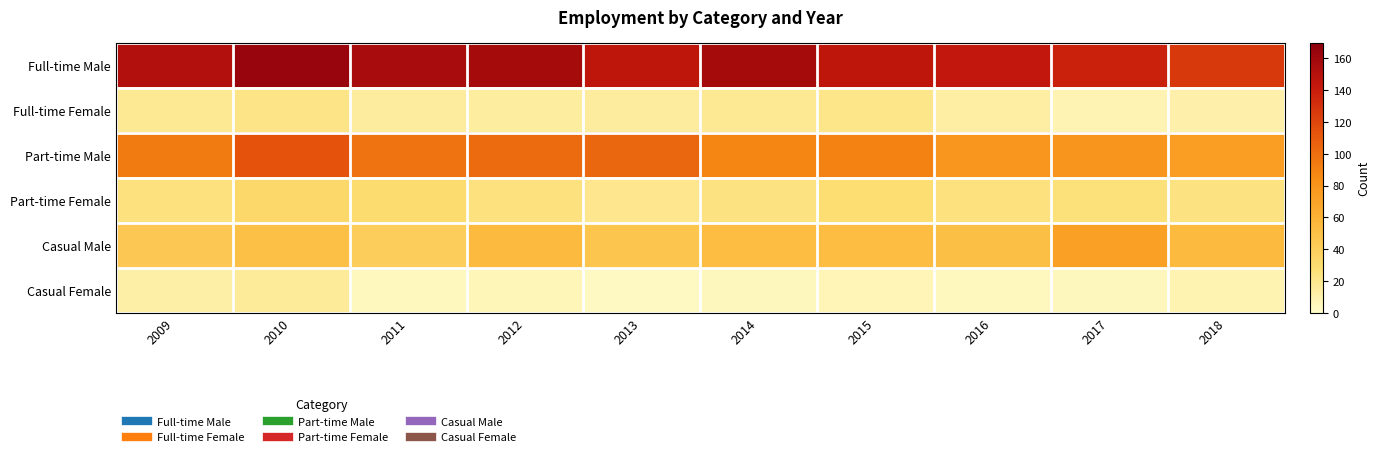

Reading left to right, transcribe all the data shown in this chart.

Full-time Male: 2009=151	2010=164	2011=156	2012=157	2013=145	2014=157	2015=145	2016=144	2017=138	2018=126
Full-time Female: 2009=18	2010=22	2011=15	2012=14	2013=15	2014=18	2015=21	2016=13	2017=8	2018=11
Part-time Male: 2009=94	2010=114	2011=97	2012=101	2013=103	2014=88	2015=90	2016=78	2017=79	2018=74
Part-time Female: 2009=25	2010=33	2011=30	2012=25	2013=20	2014=24	2015=28	2016=25	2017=26	2018=24
Casual Male: 2009=45	2010=50	2011=41	2012=55	2013=47	2014=53	2015=53	2016=51	2017=72	2018=54
Casual Female: 2009=12	2010=16	2011=4	2012=6	2013=3	2014=5	2015=7	2016=4	2017=5	2018=9